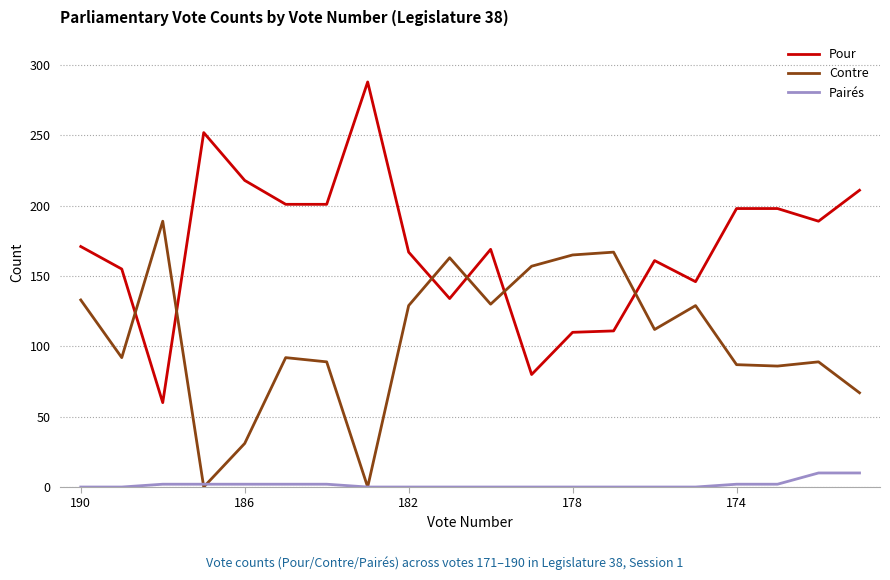

What is the greatest value displayed?

288